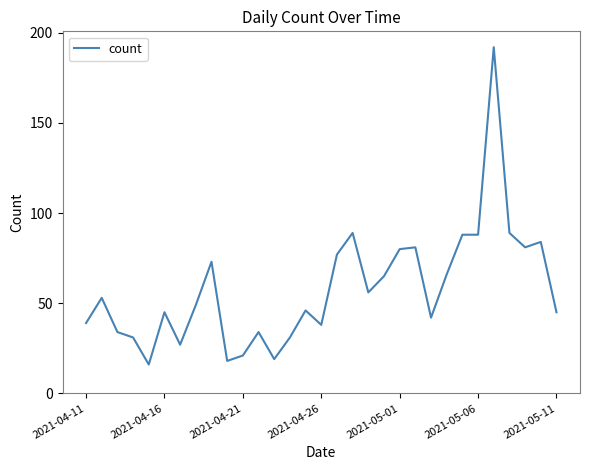

What is the difference between the maximum and minimum values?

176